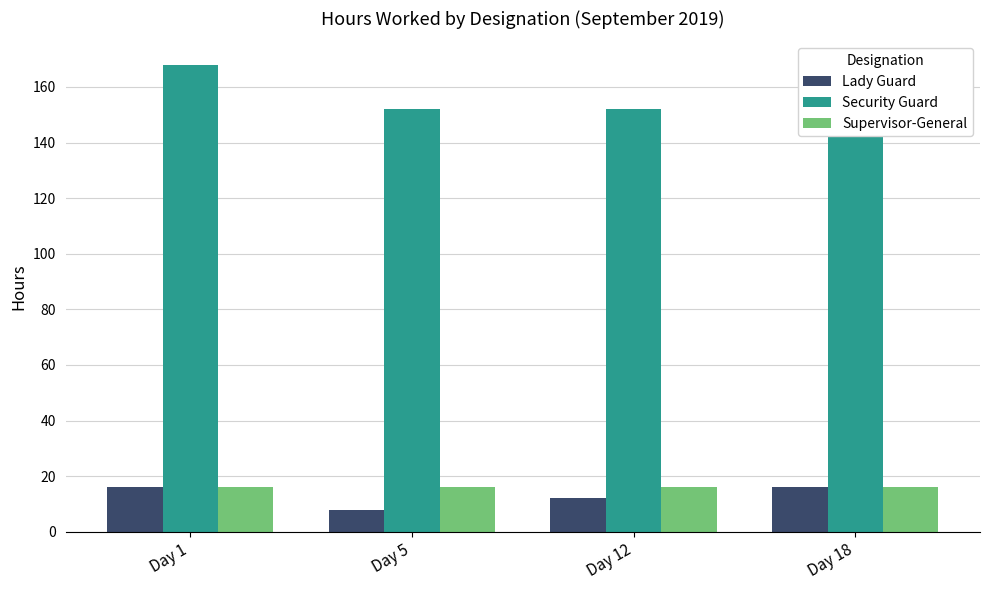

True or false: Lady Guard has a value of 27 at Day 1.

False